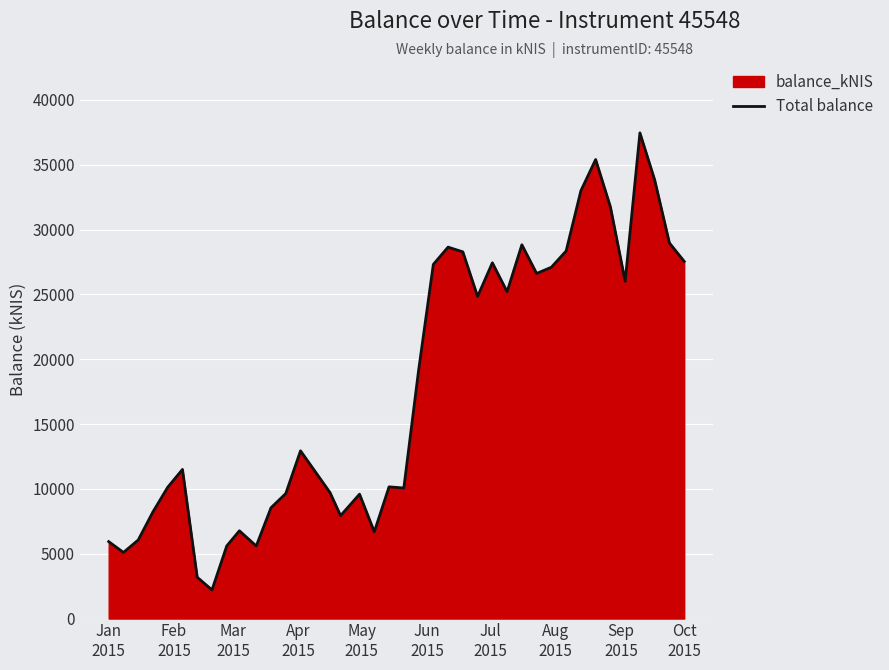

What is the maximum value shown in the chart?

37456.4